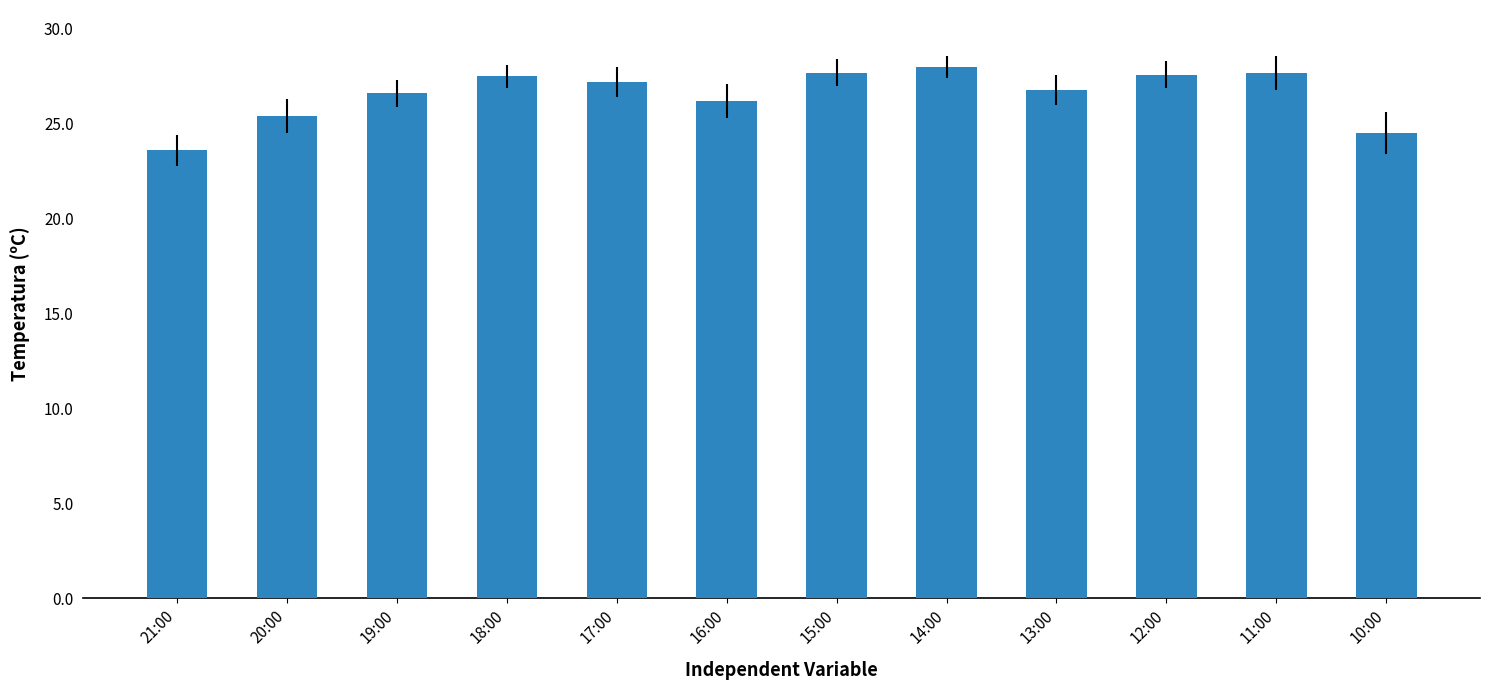

What is the sum of all values?

318.8